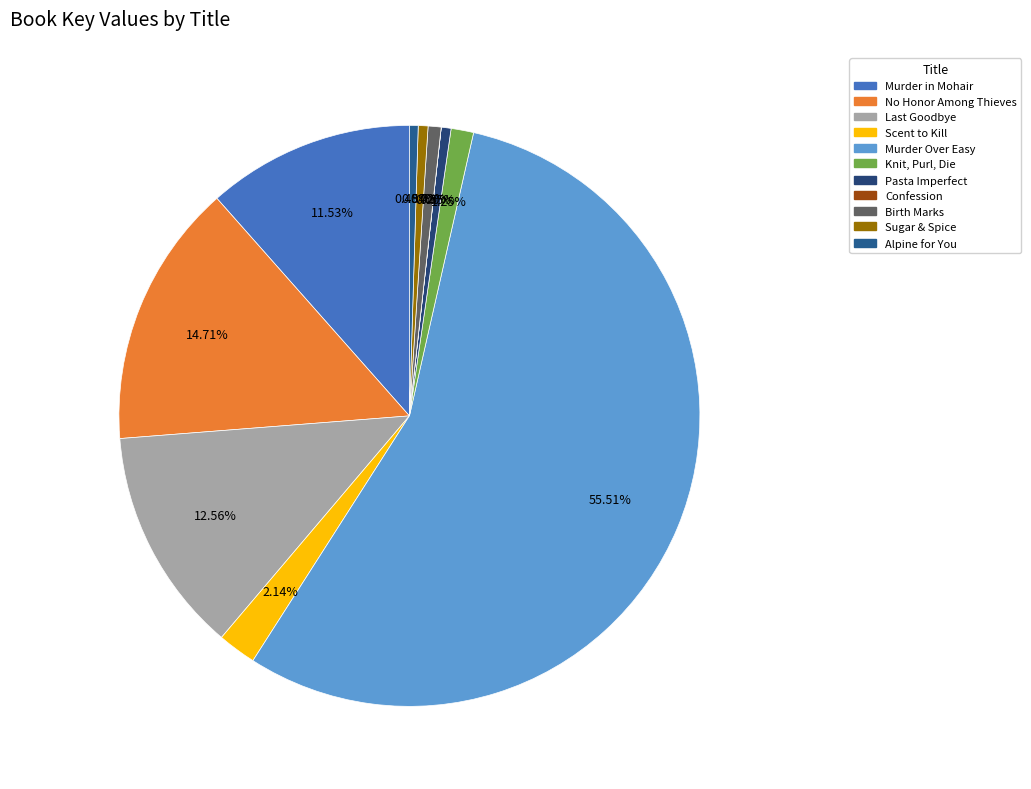

What is the change in value from Confession to Sugar & Spice?

+20862667